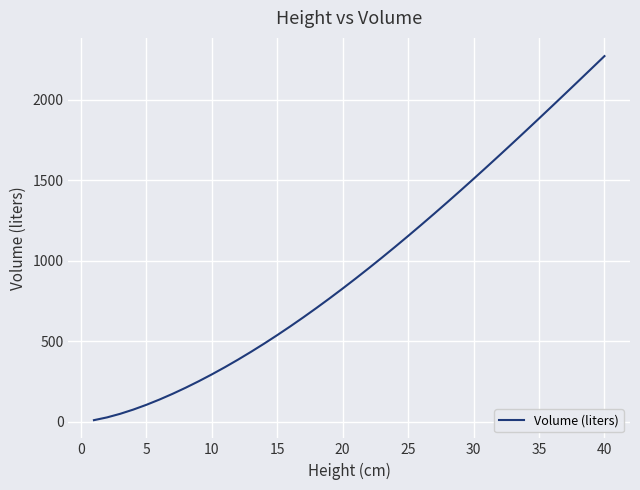

What is the difference between the maximum and second lowest values?

2245.6